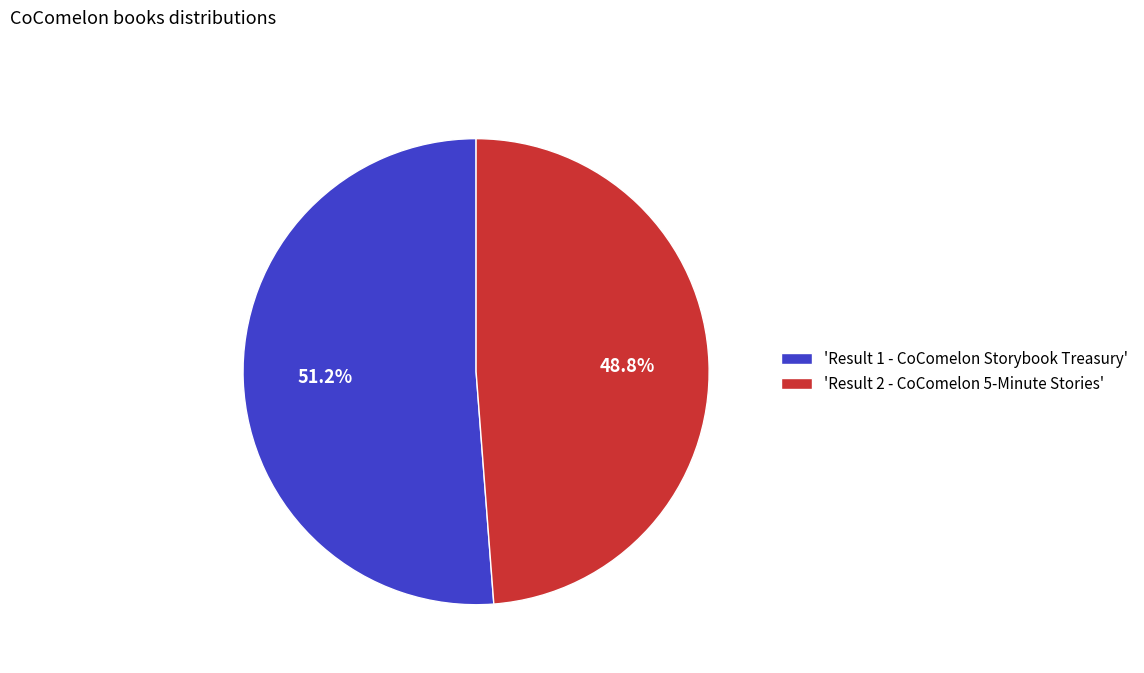

What is the largest slice in the pie chart?

'Result 1 - CoComelon Storybook Treasury'